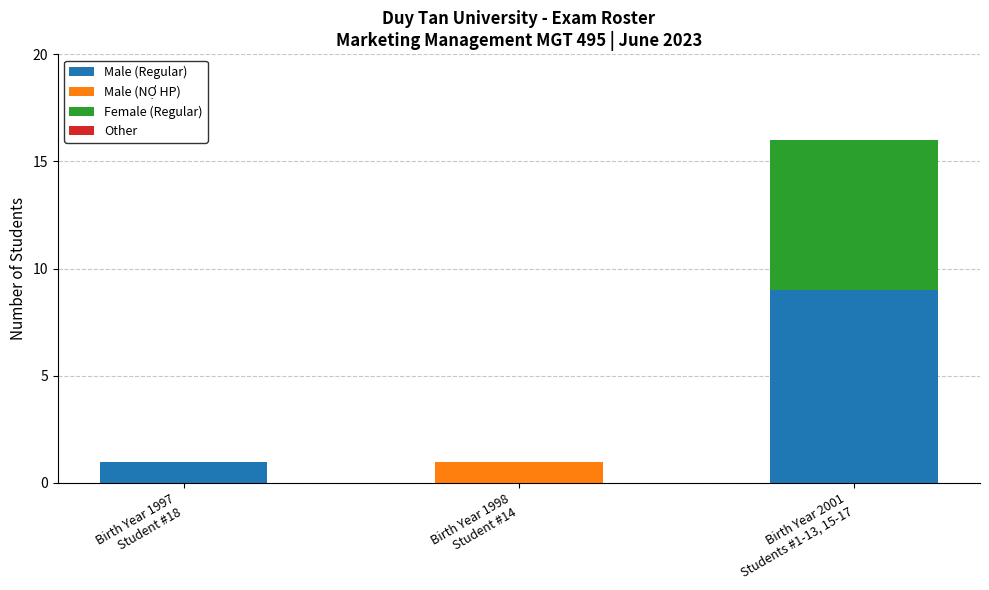

At which category is the sum across all series the highest?

Birth Year 2001
Students #1-13, 15-17